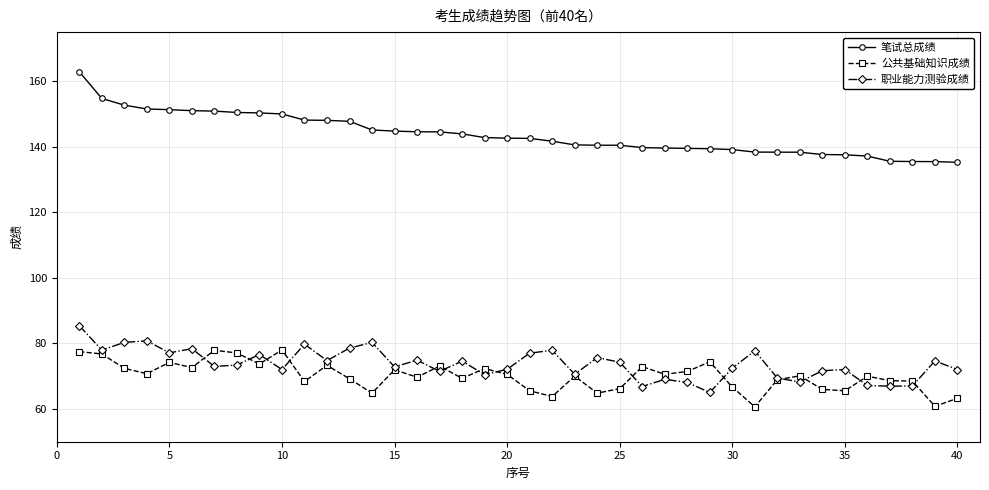

What is the greatest value displayed?

162.9